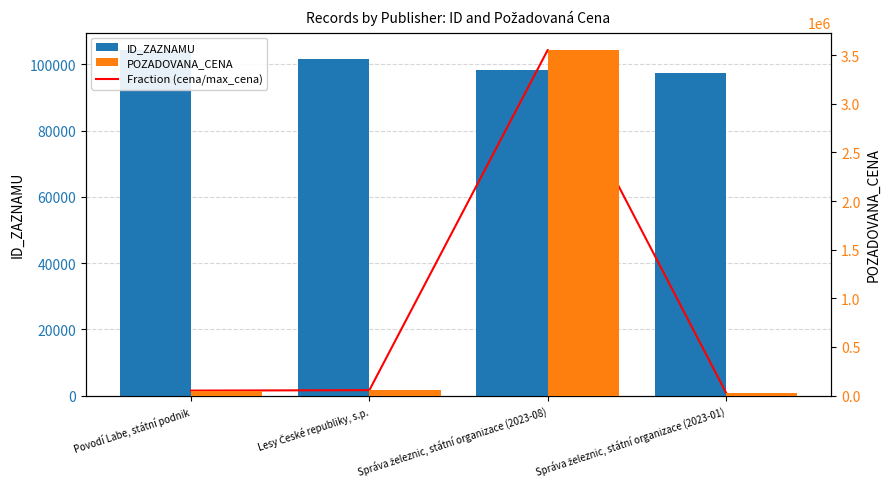

How many values in the ID_ZAZNAMU series exceed 101610?

1